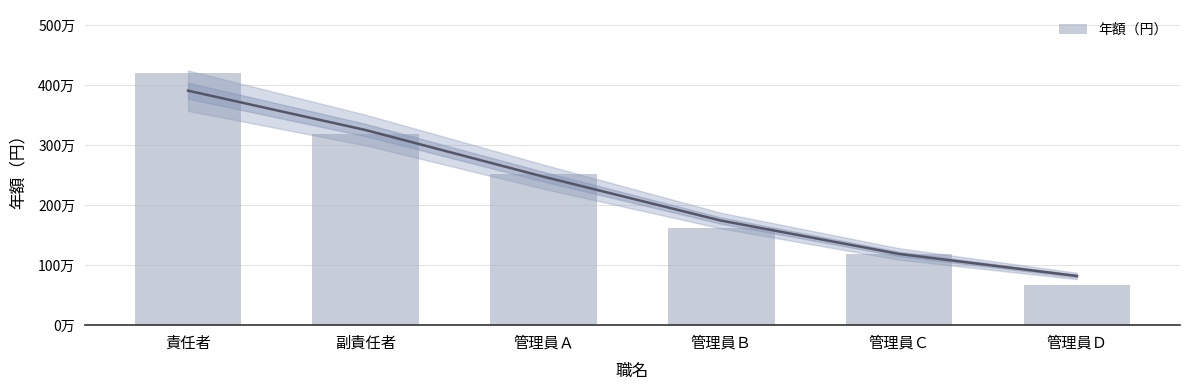

What is the label of the 6th bar from the right?

責任者